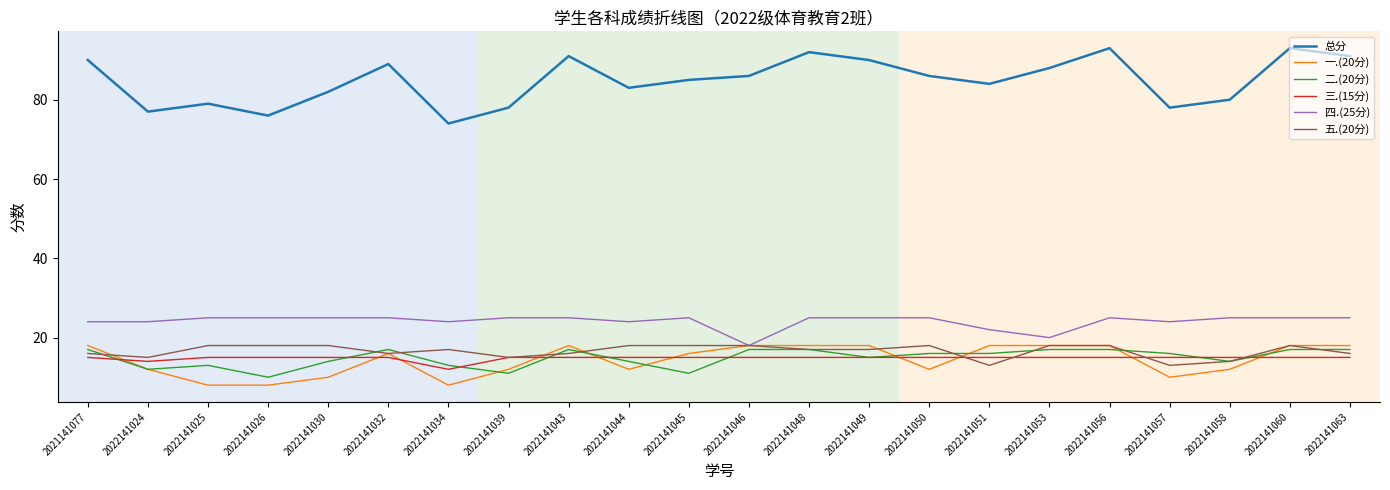

True or false: 三.(15分) and 一.(20分) intersect in this chart.

True